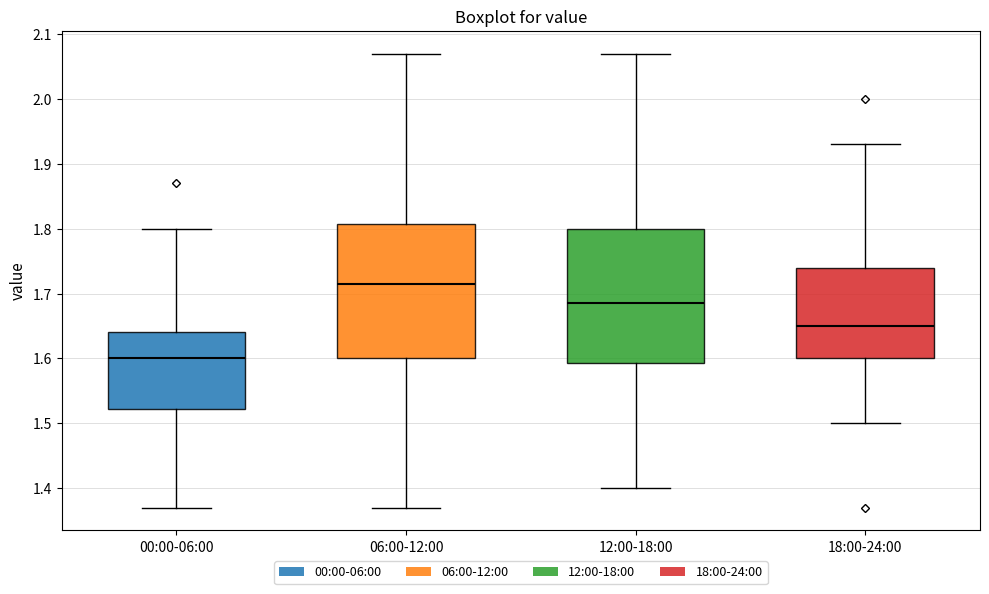

Which box has the highest median line?

06:00-12:00